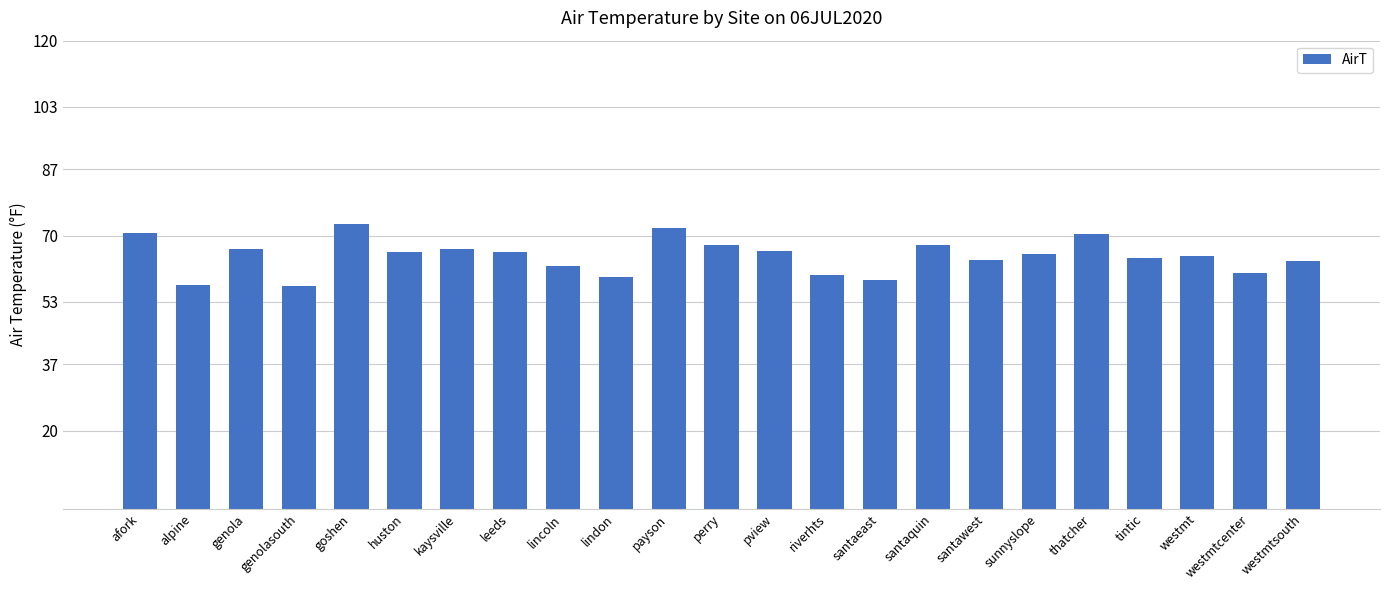

What is the change in value from genola to thatcher?

+4.0